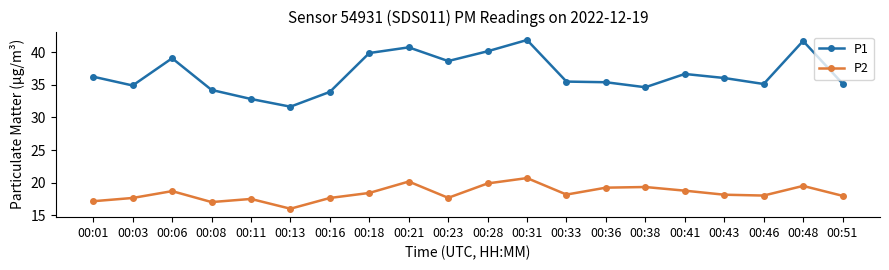

At 00:16, list the series in order from largest to smallest.

P1, P2